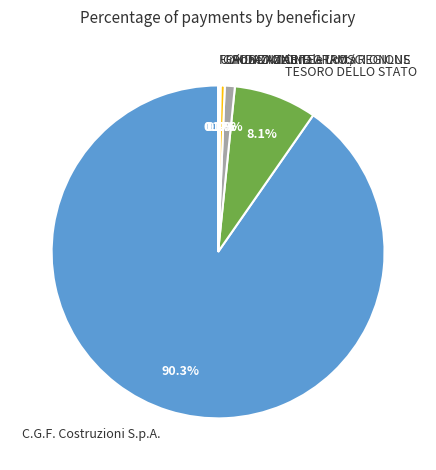

To the nearest percent, what is the difference between the largest and smallest slice percentages?

90%